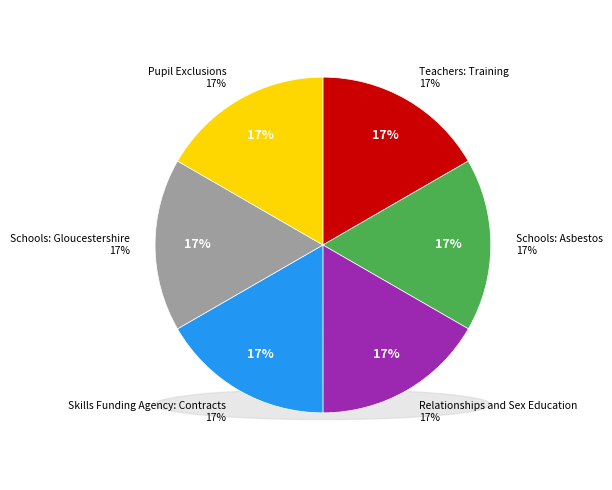

Count the number of slices in the pie.

6